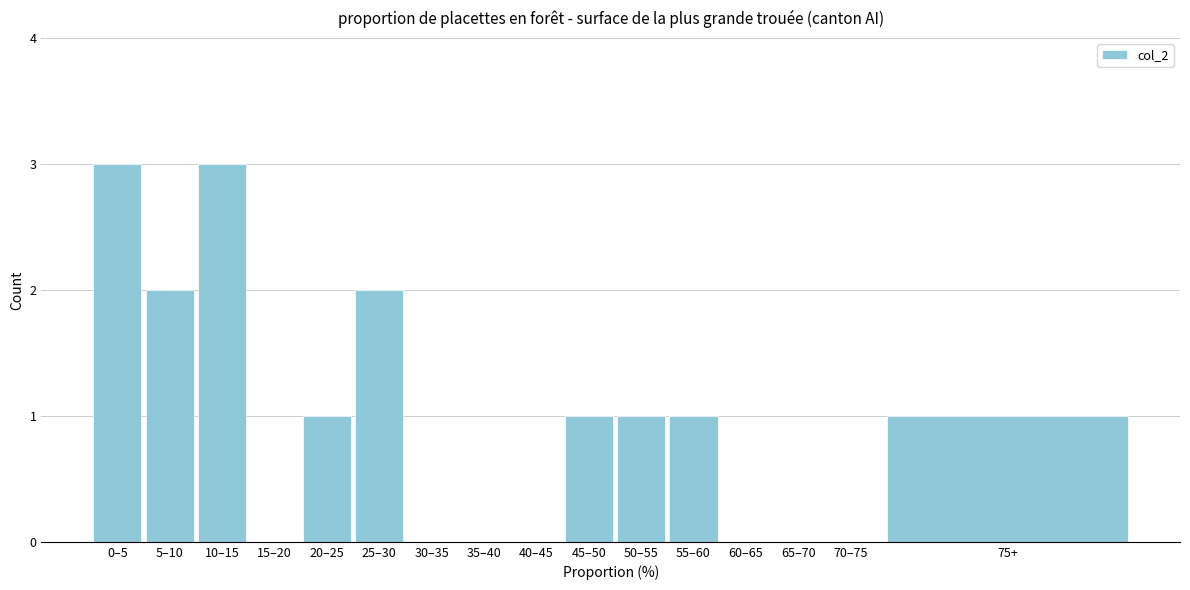

Reading right to left, extract all data points from this chart.

75+=1	70–75=0	65–70=0	60–65=0	55–60=1	50–55=1	45–50=1	40–45=0	35–40=0	30–35=0	25–30=2	20–25=1	15–20=0	10–15=3	5–10=2	0–5=3